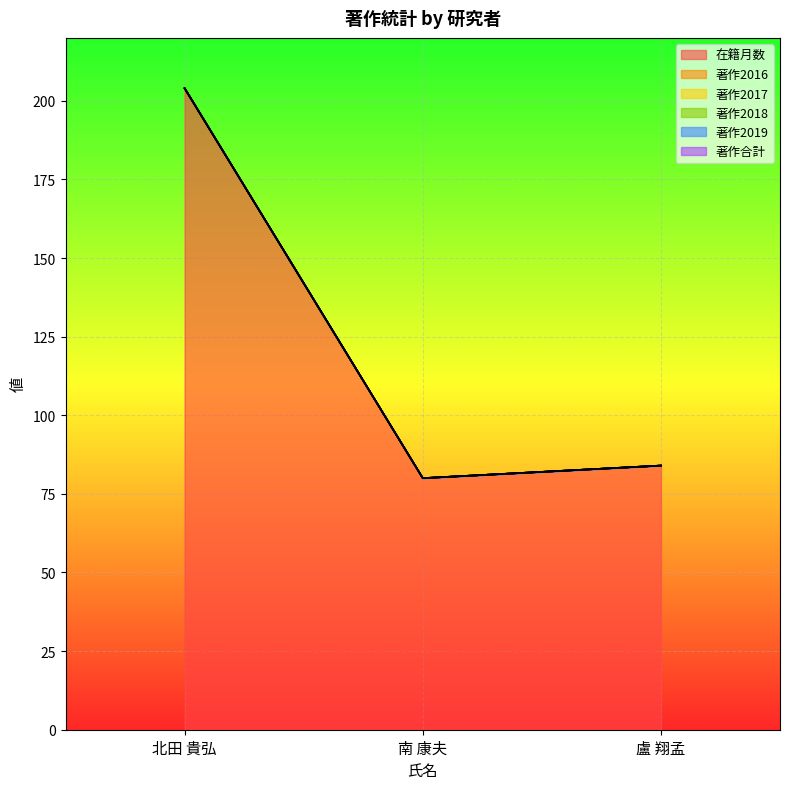

Reading left to right, what are all the values shown in this chart?

在籍月数: 204	80	84
著作2016: 0	0	0
著作2017: 0	0	0
著作2018: 0	0	0
著作2019: 0	0	0
著作合計: 0	0	0